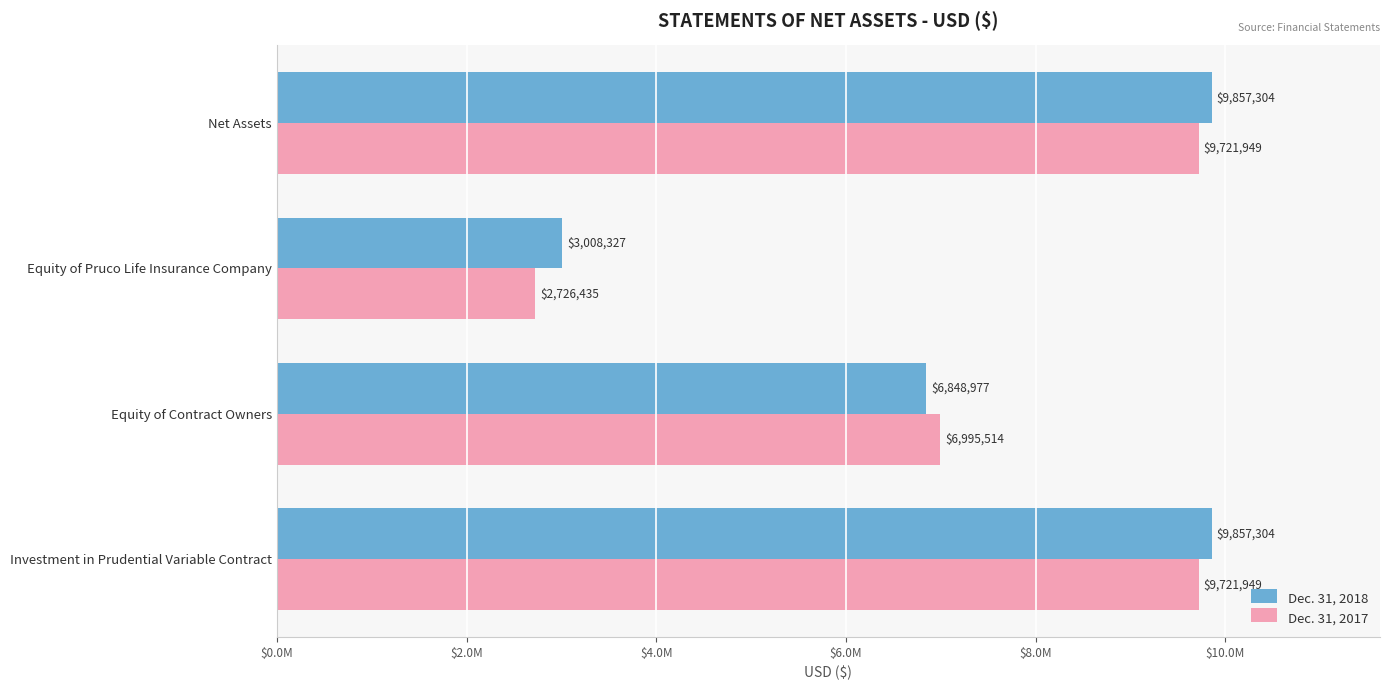

Which category has the lowest value across all series?

Equity of Pruco Life Insurance Company